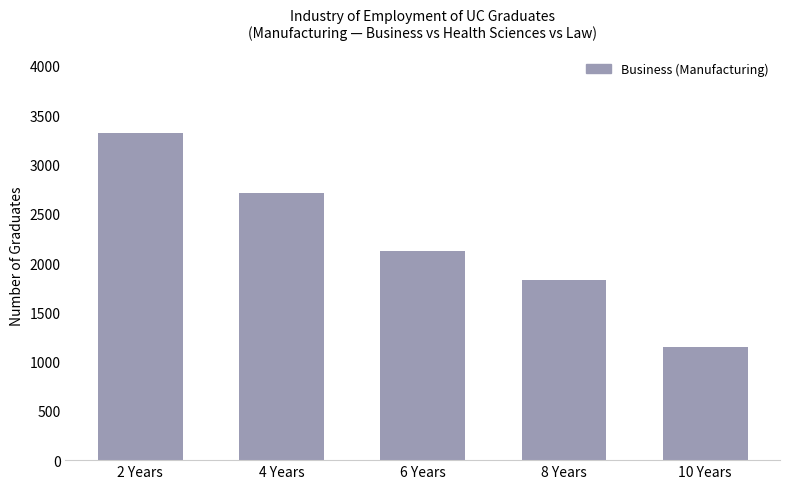

At which label is the value closest to 2232?

6 Years